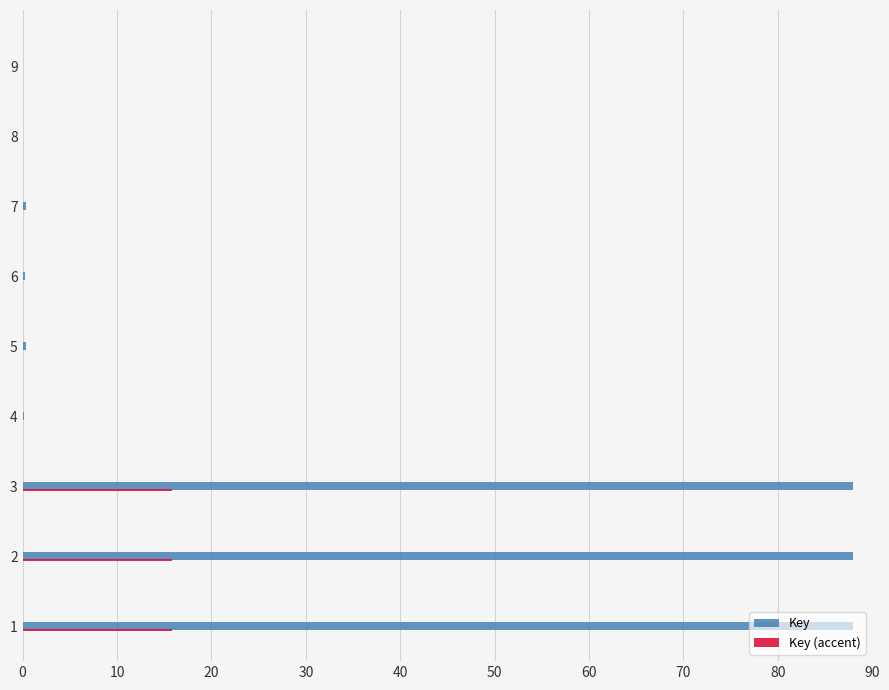

What is the highest value of the Key series?

88.0